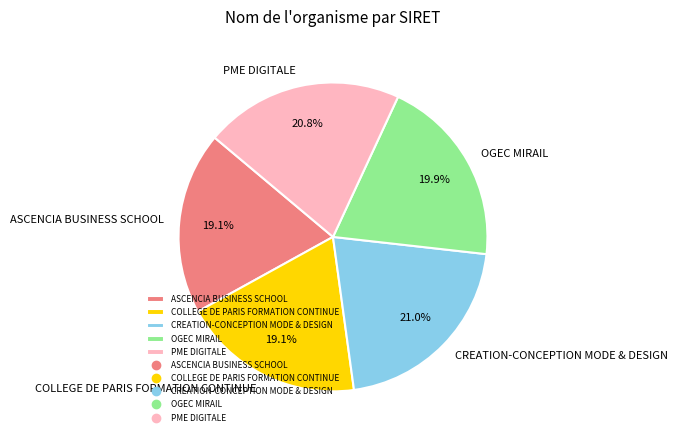

To the nearest percent, what percentage of the pie is OGEC MIRAIL?

20%